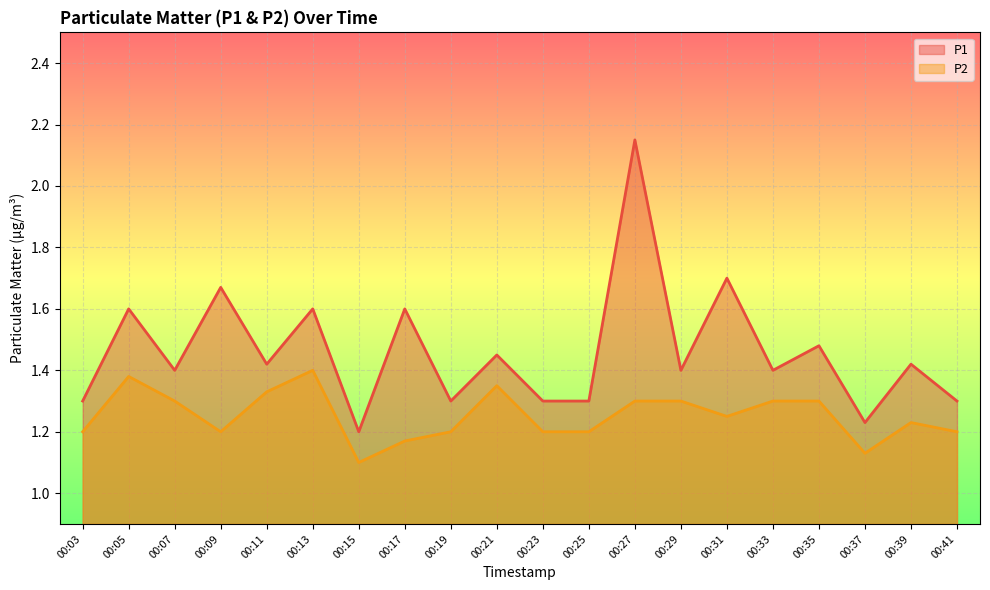

Which category has the highest value across all series?

00:27